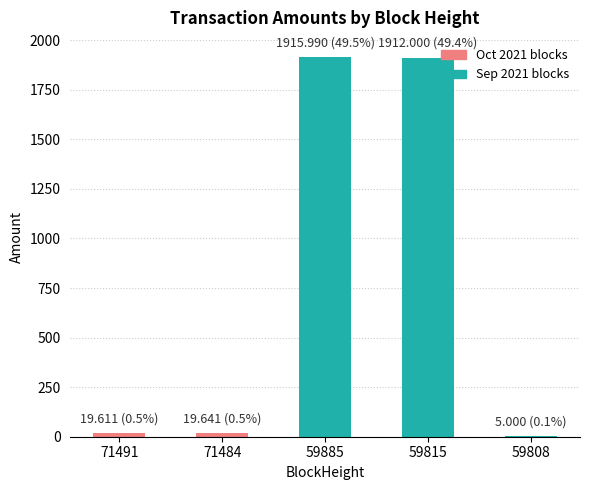

Where is the data nearest to the value 960?

71484